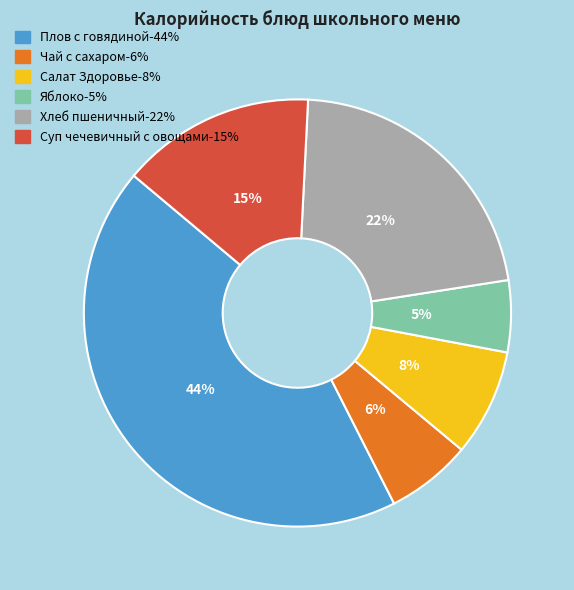

Which has a higher value, Яблоко or Салат Здоровье?

Салат Здоровье